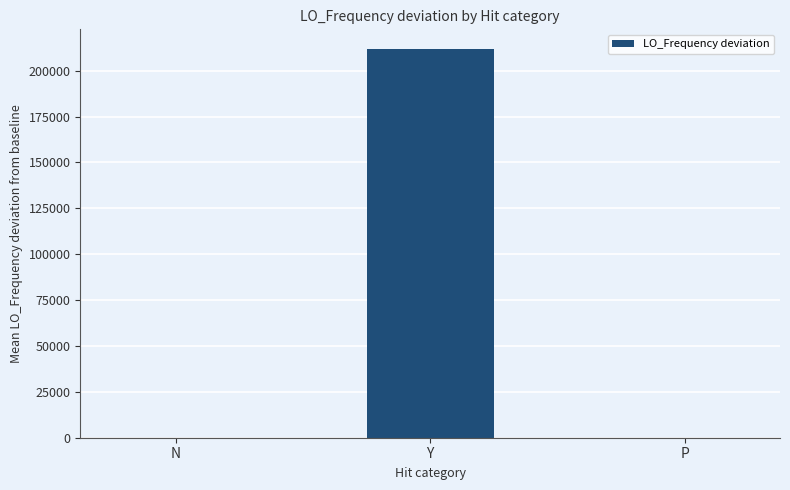

Where is the data nearest to the value 105948?

P